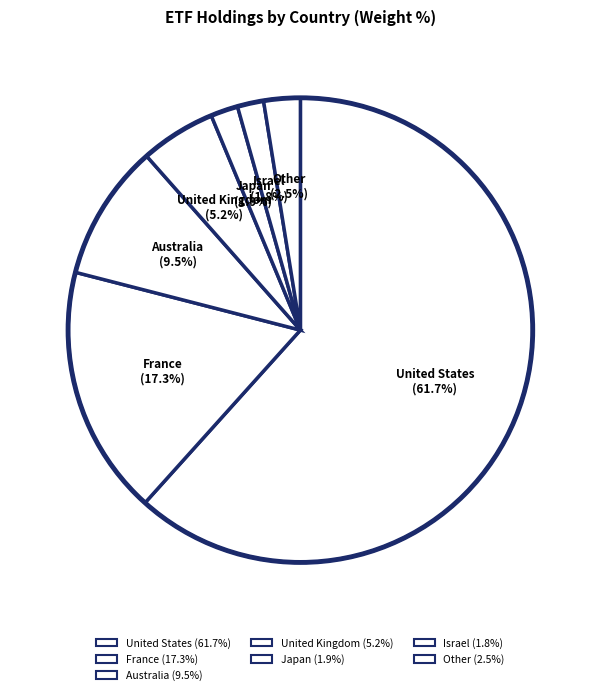

Does Japan account for over 50% of the chart?

No